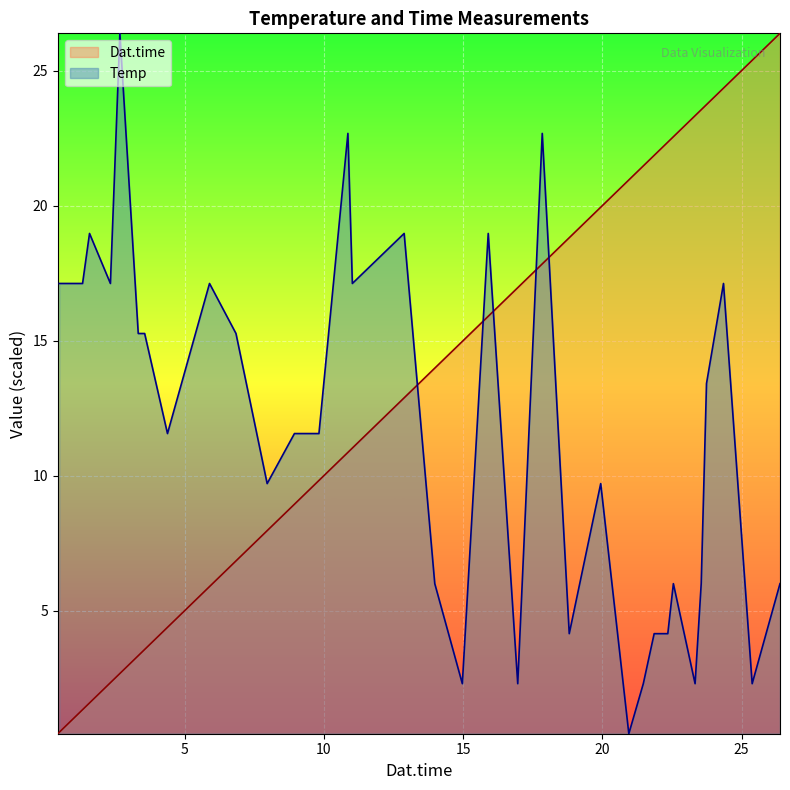

What is the value of the 26th point from the left?

18.8